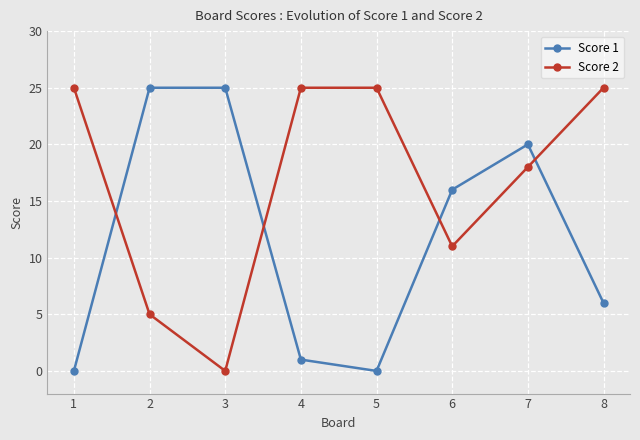

True or false: Score 2 has more than 2 points higher than both neighbors.

False